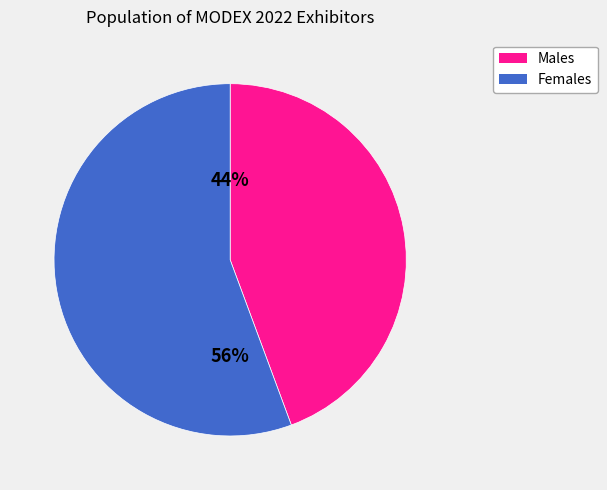

To the nearest percent, what is the average slice percentage?

50%